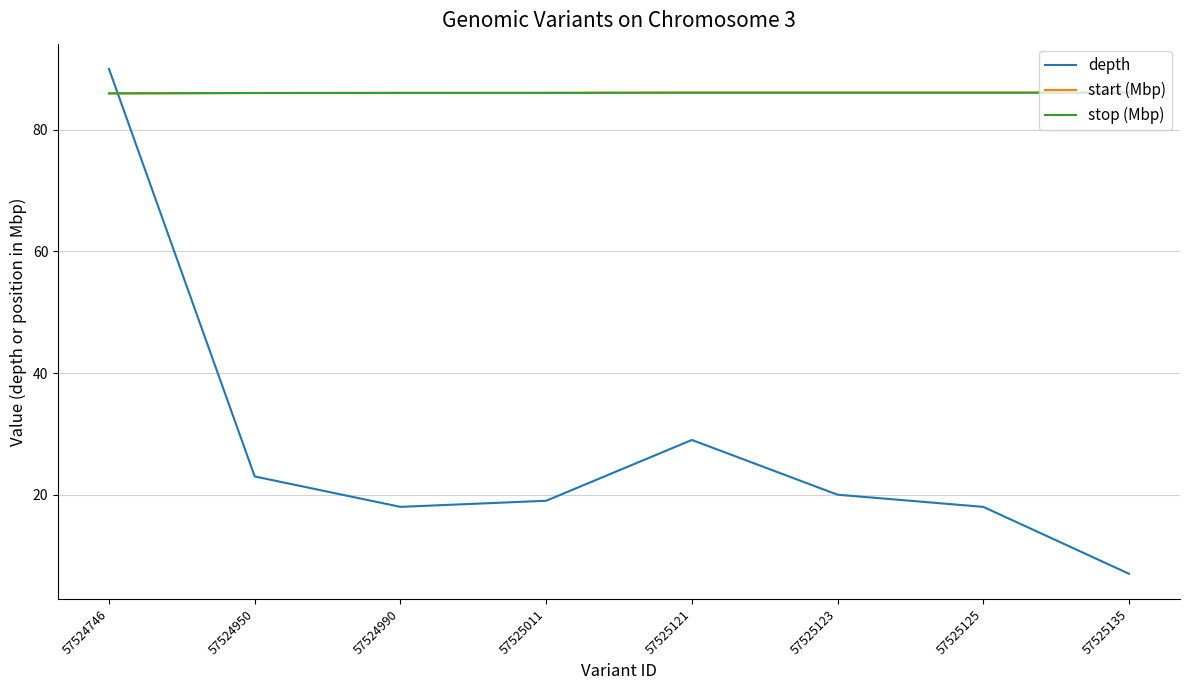

The depth series shows 10.6 at 57525123. True or false?

False